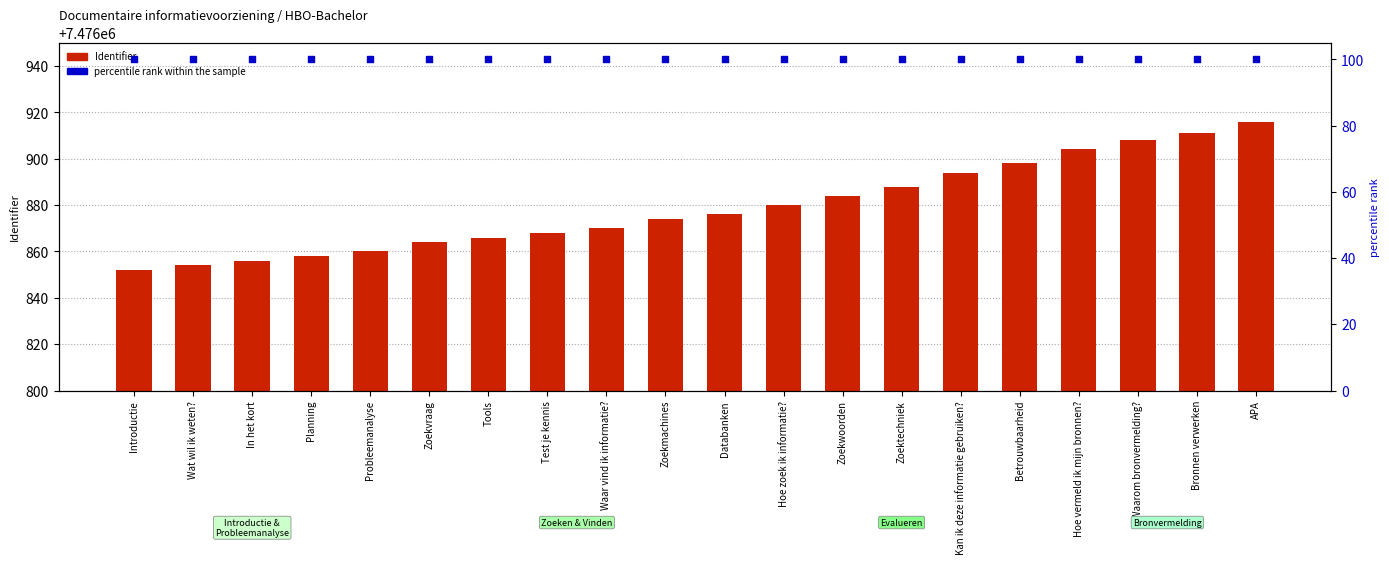

Which series has the widest spread of Y values?

Identifier